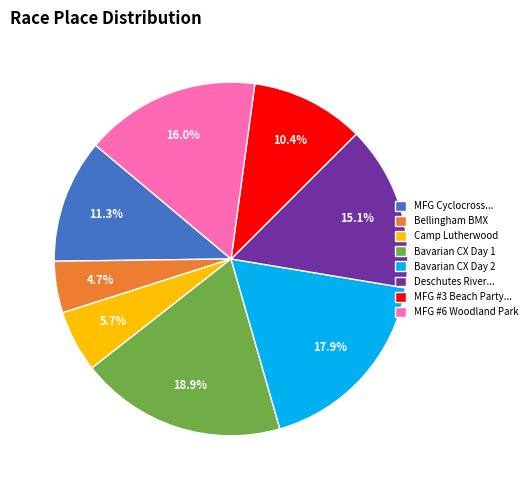

What percentage is NOT represented by Bavarian CX Day 1?

81.1%